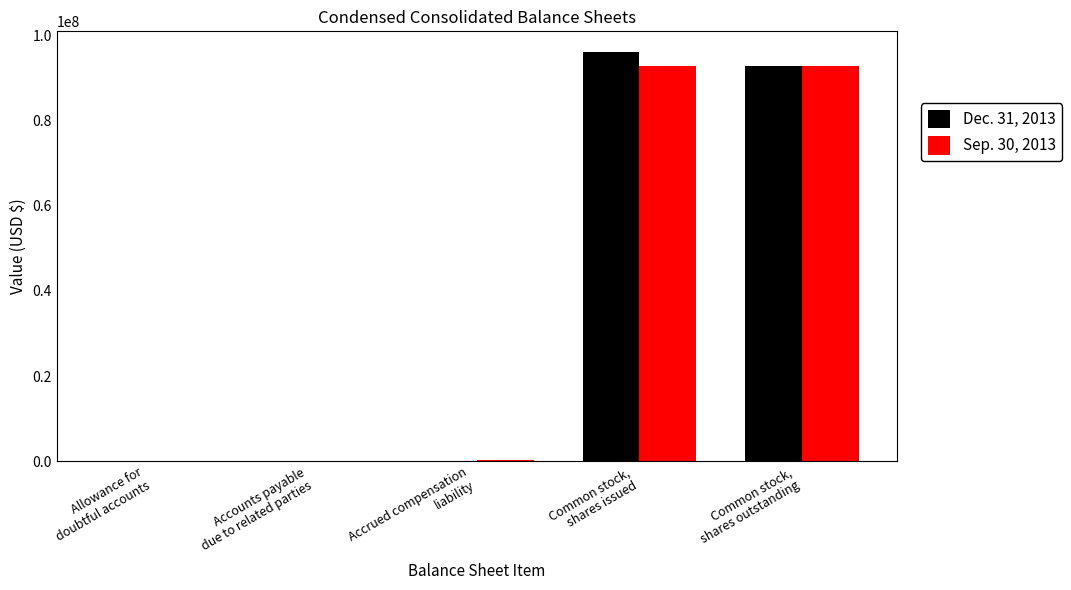

What is the greatest value displayed?

96062942